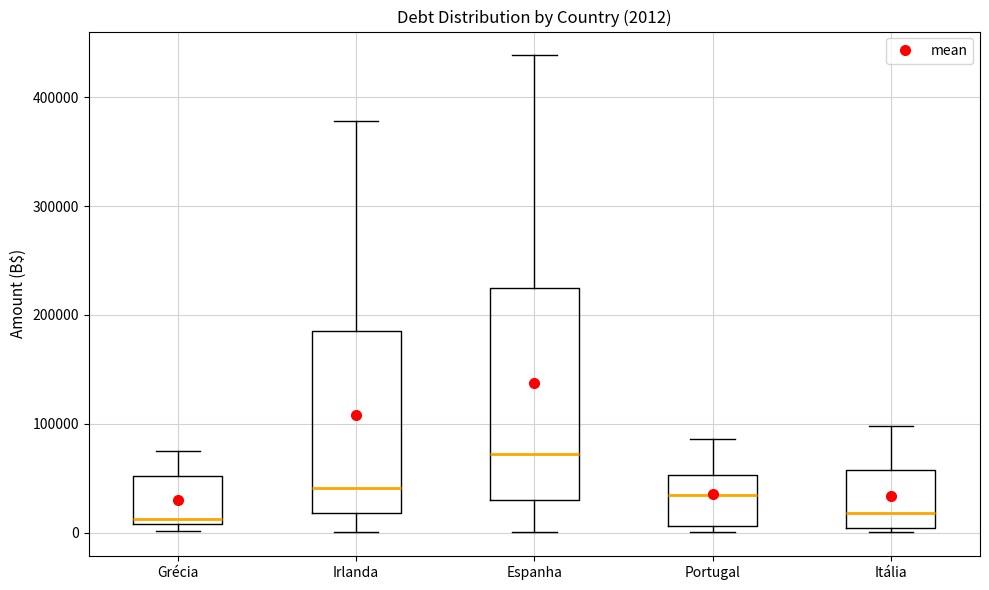

Comparing the boxes themselves (not the whiskers), which one is the tallest?

Espanha